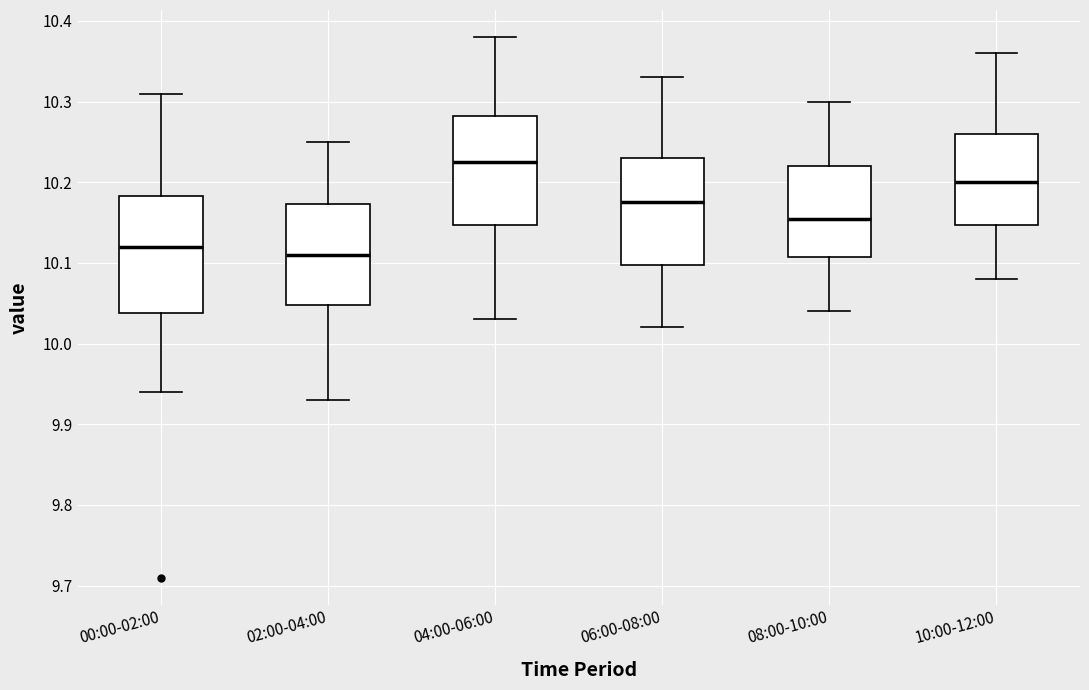

Which box has the highest median line?

04:00-06:00